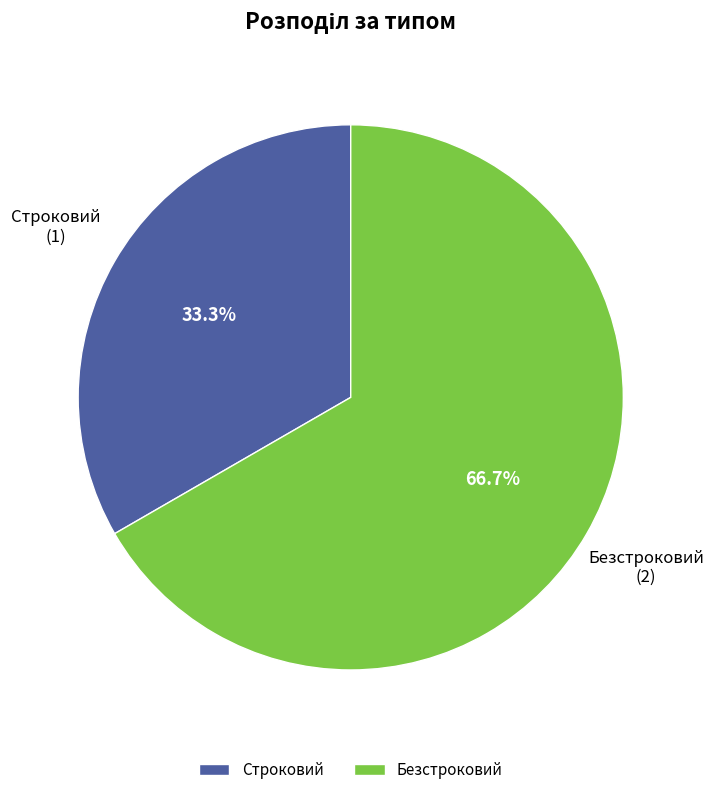

What percentage is NOT represented by Строковий?

66.7%